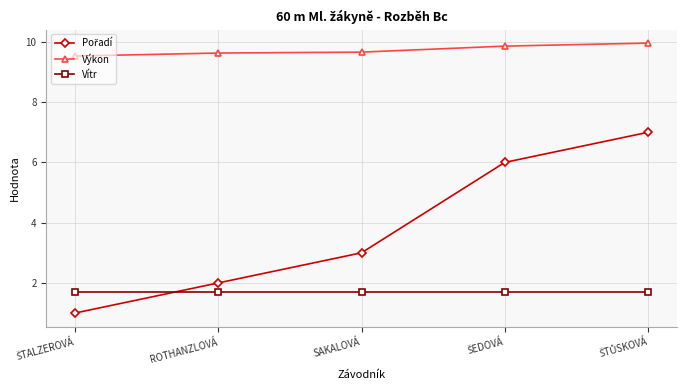

What is the label of the 4th point from the right?

ROTHANZLOVÁ